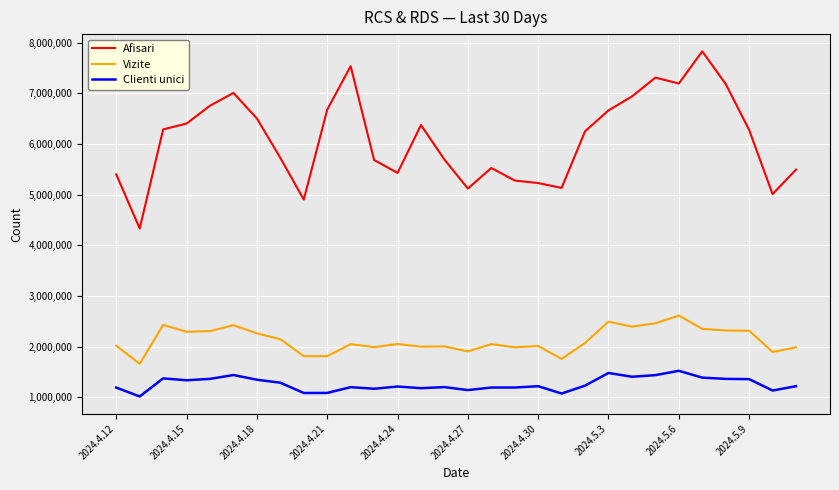

Which series has the widest spread of values?

Afisari